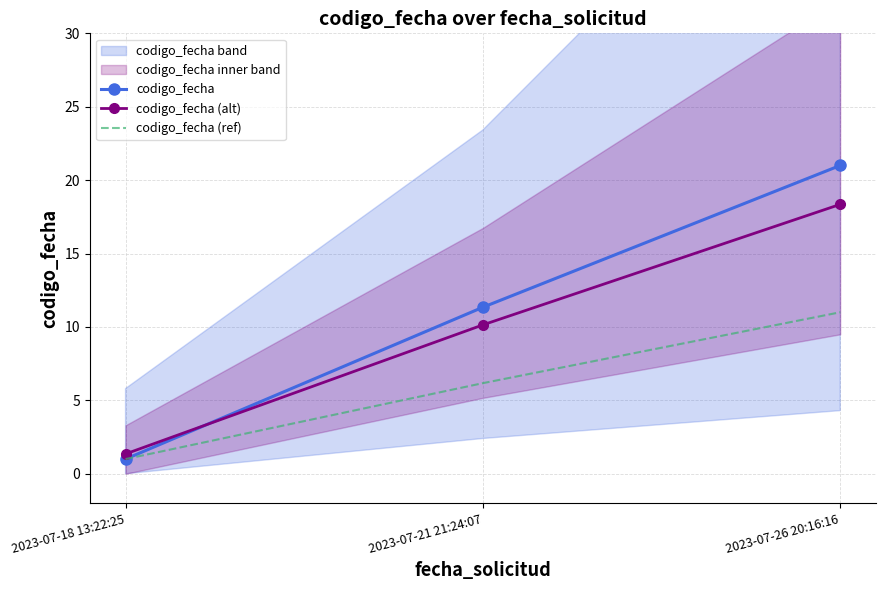

At which label does codigo_fecha reach its minimum?

2023-07-18 13:22:25